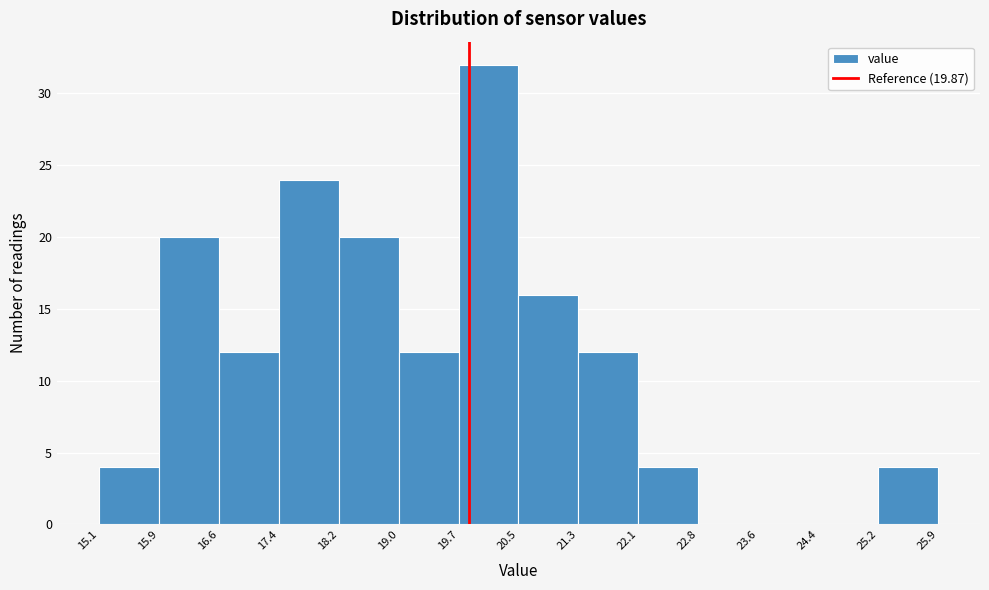

Reading left to right, list every bar in this chart as the range it spans on the x-axis followed by its height. The values are not printed on the chart, so give them approximately, as read against the axis.

15.1 to 15.9: 4
15.9 to 16.6: 20
16.6 to 17.4: 12
17.4 to 18.2: 24
18.2 to 19.0: 20
19.0 to 19.7: 12
19.7 to 20.5: 32
20.5 to 21.3: 16
21.3 to 22.1: 12
22.1 to 22.8: 4
22.8 to 23.6: 0
23.6 to 24.4: 0
24.4 to 25.2: 0
25.2 to 25.9: 4